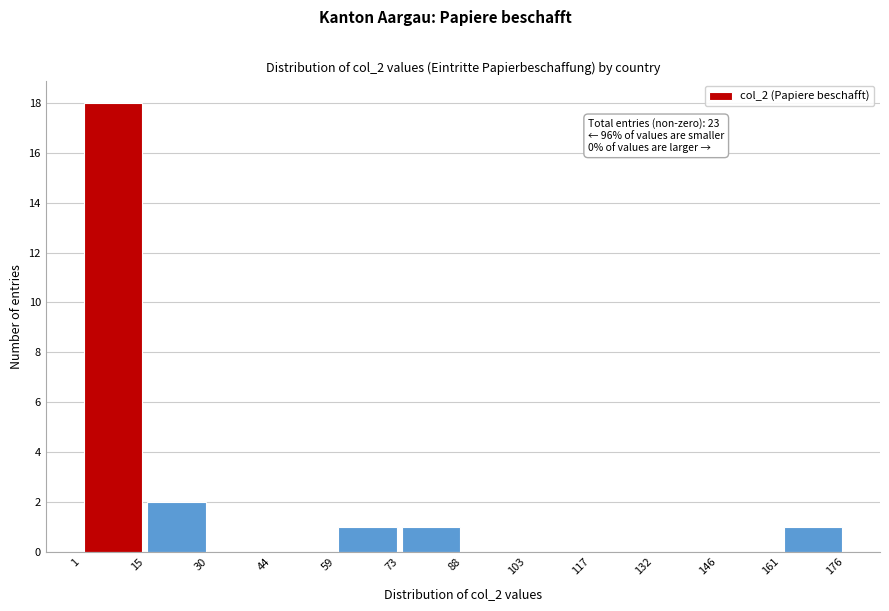

Which range on the x-axis has the tallest bar?

1 to 15